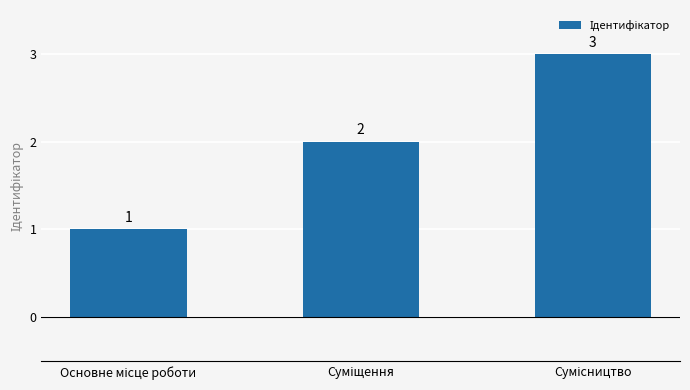

How many values are between 1 and 3?

3